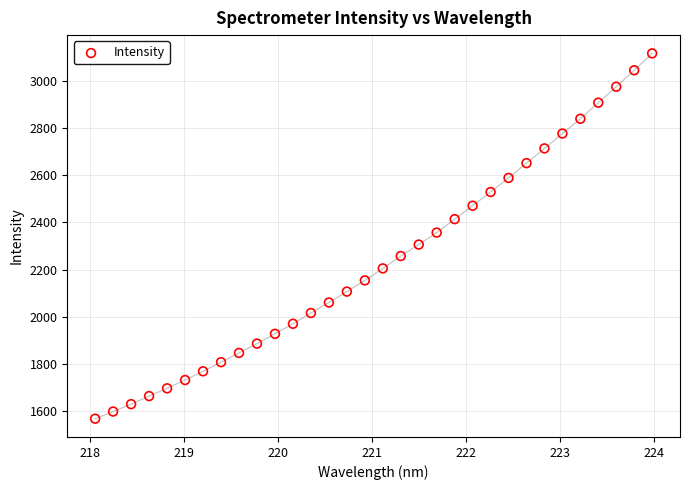

What is the range of Y values (max minus min)?

1550.9